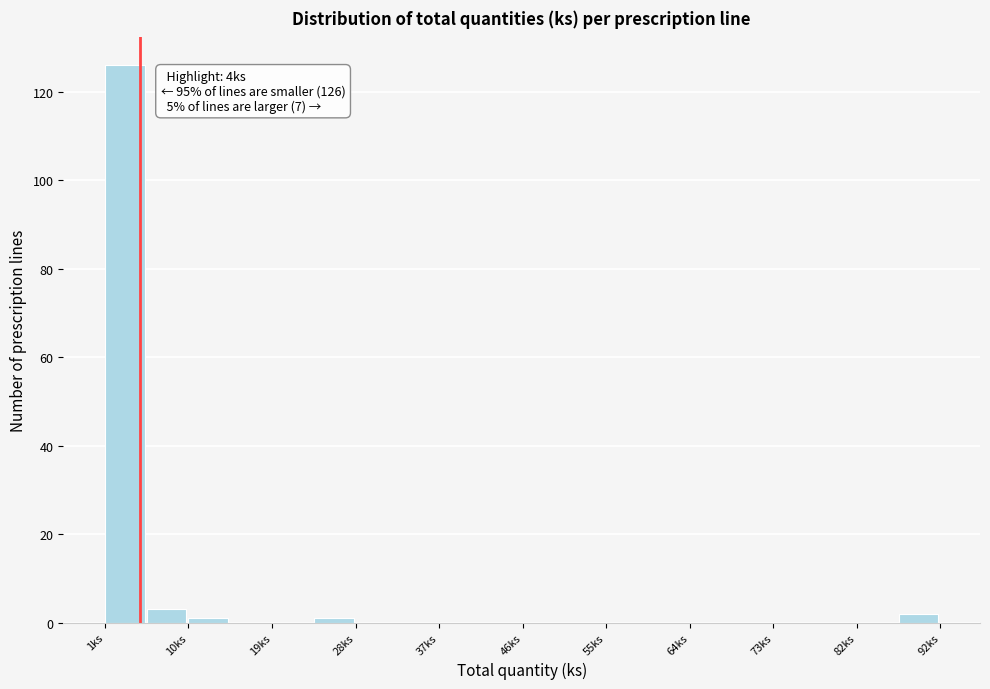

Which range on the x-axis has the tallest bar?

1 to 6